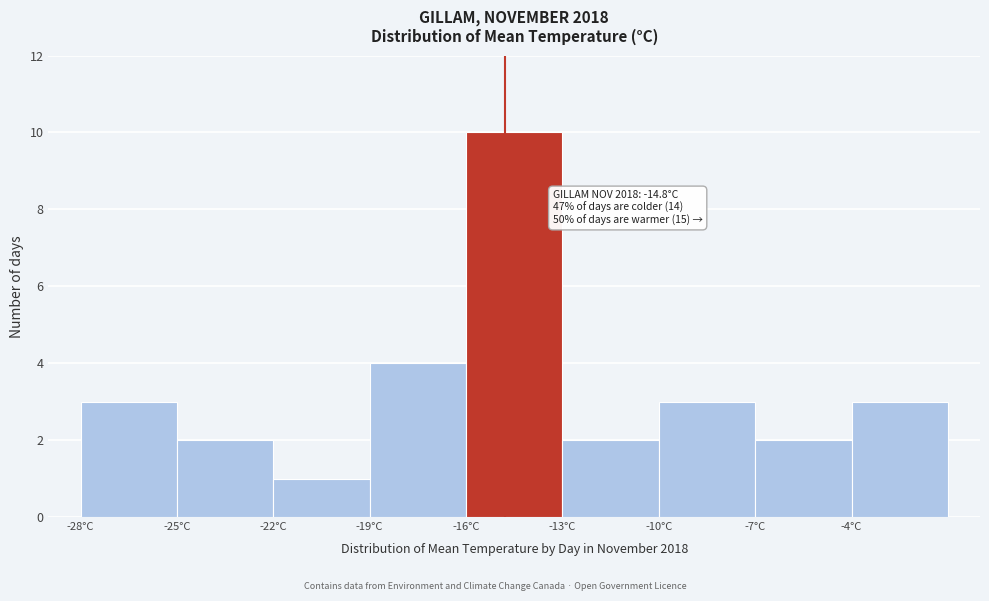

Over which range of the x-axis is the bar tallest?

-16 to -13